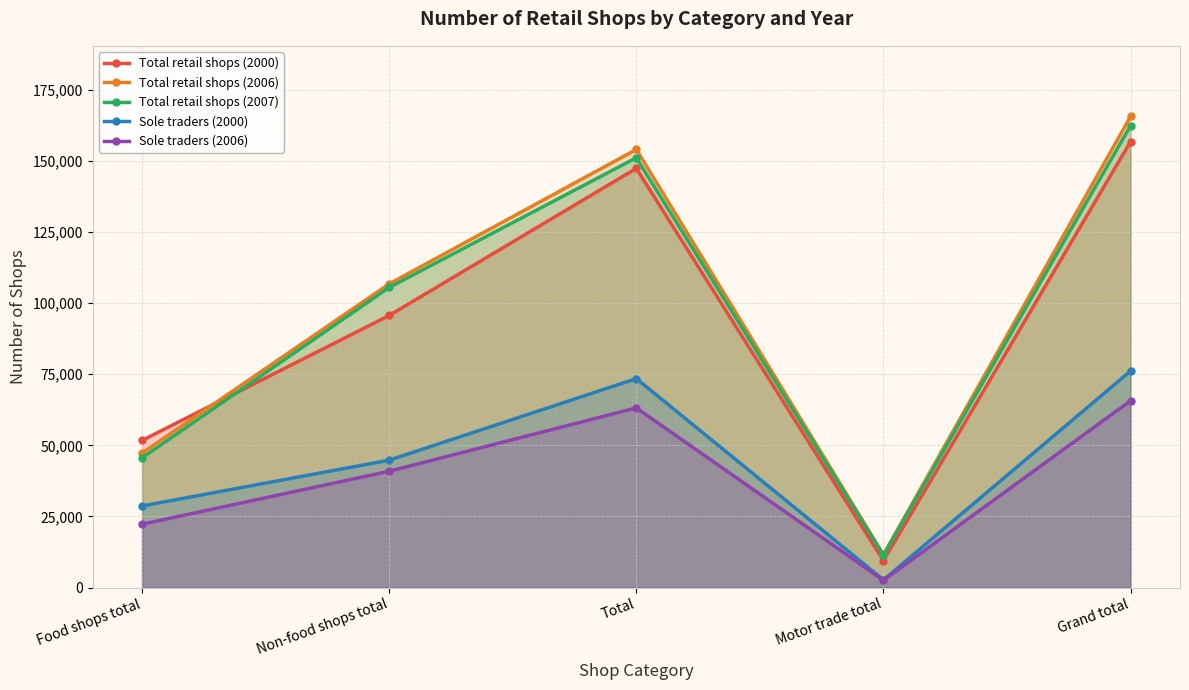

True or false: Total retail shops (2006) and Sole traders (2000) intersect in this chart.

False